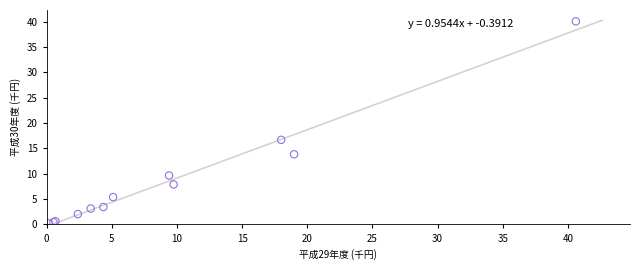

What Y value in the scatter plot is closest to 20?

16.7